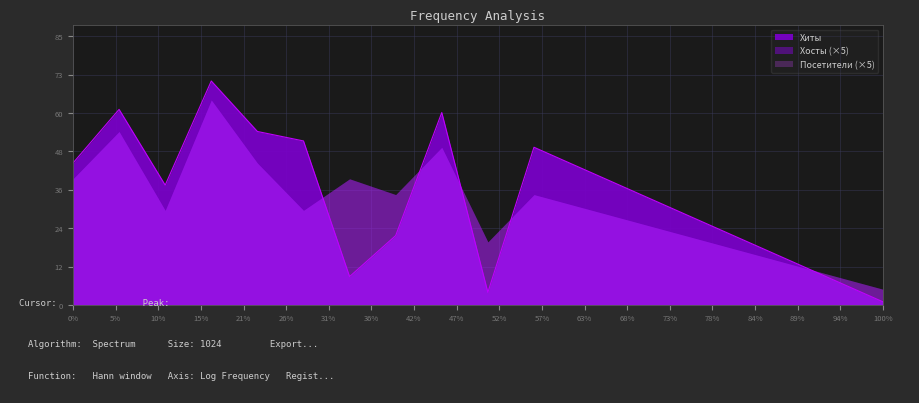

What is the difference between the second highest and second lowest values in the Посетители series?

7